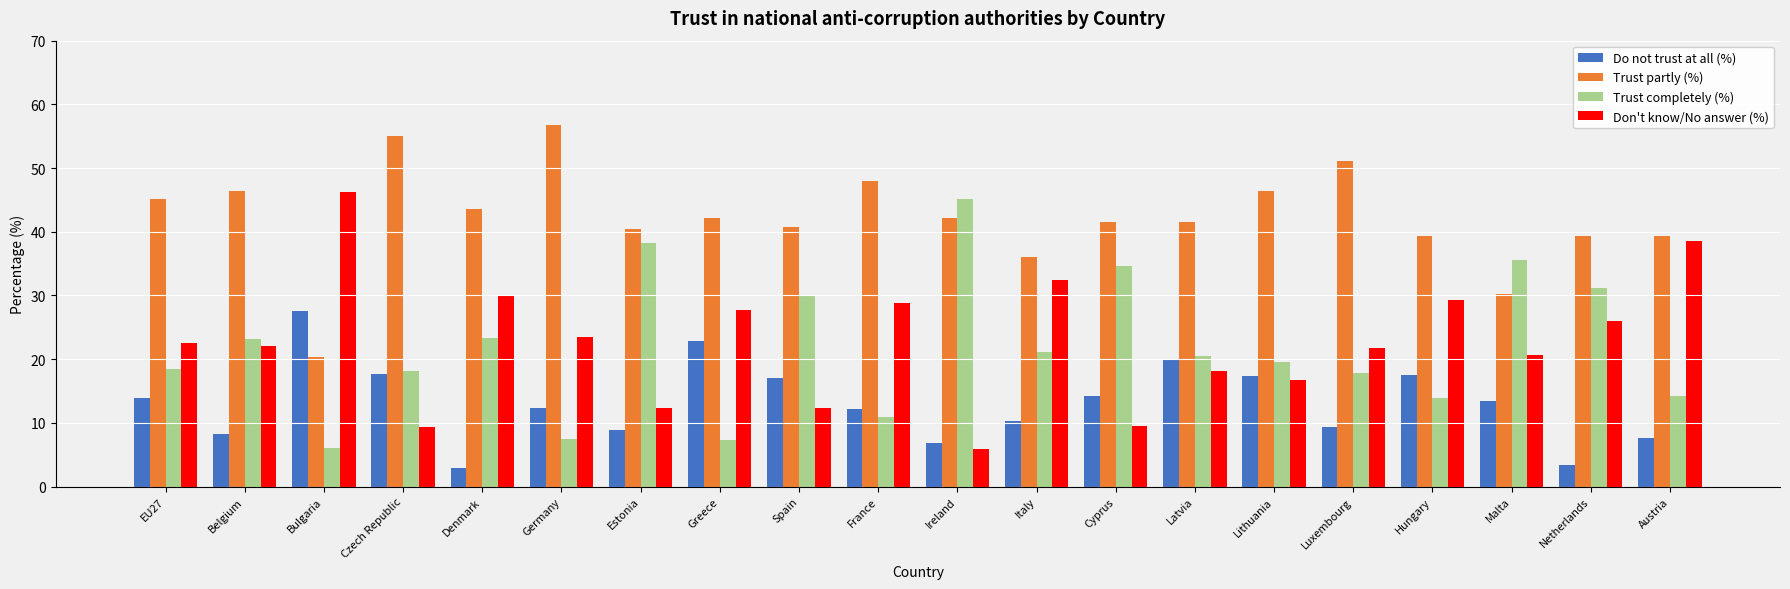

What is the value of the Trust completely (%) bar at the 19th from the left?

31.2